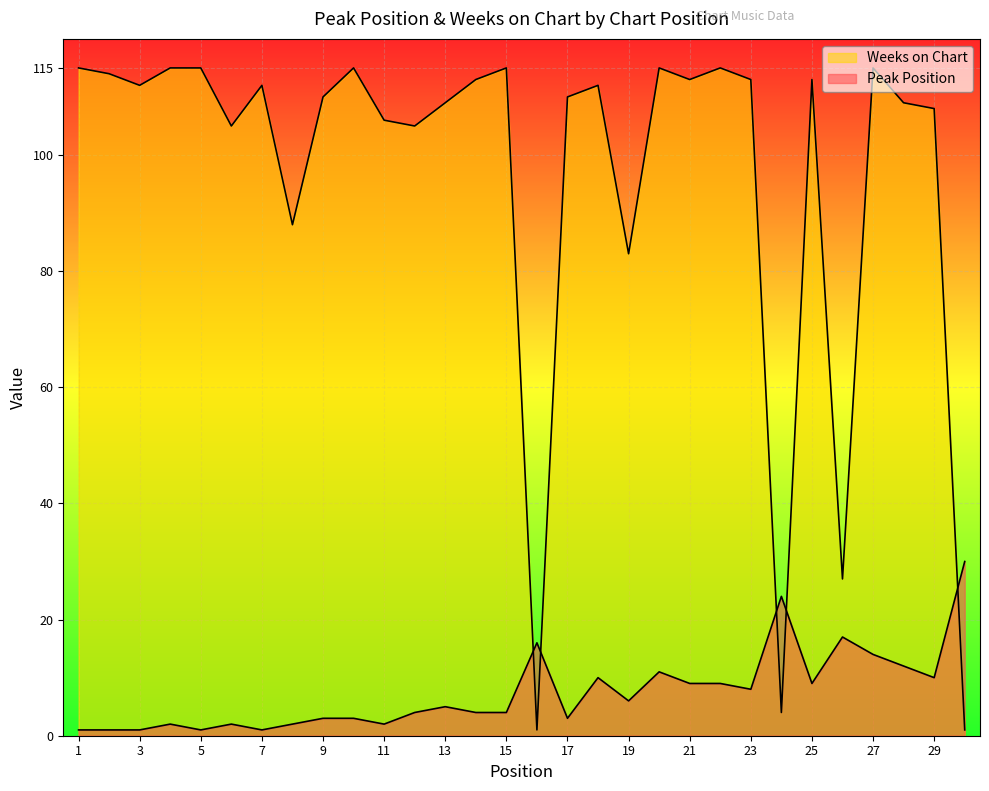

Reading left to right, what are all the values shown in this chart?

Peak Position: 1	1	1	2	1	2	1	2	3	3	2	4	5	4	4	16	3	10	6	11	9	9	8	24	9	17	14	12	10	30
Weeks on Chart: 115	114	112	115	115	105	112	88	110	115	106	105	109	113	115	1	110	112	83	115	113	115	113	4	113	27	115	109	108	1